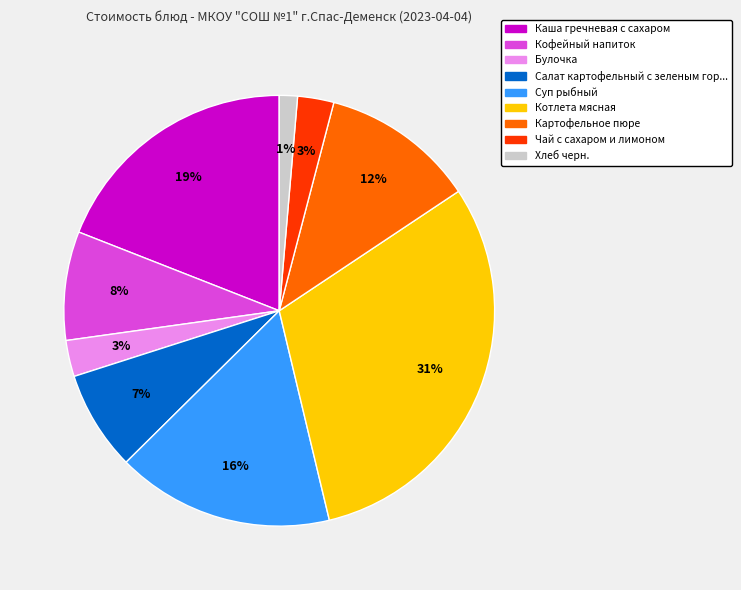

Does any single category account for the majority?

No